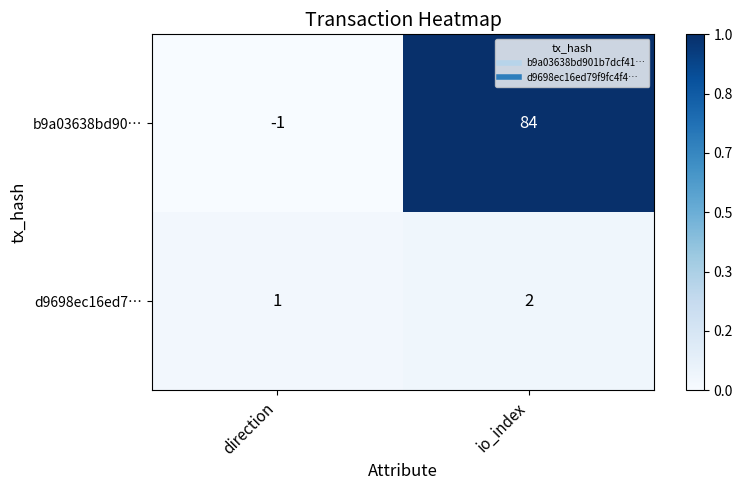

What is the difference between the maximum and minimum values in the b9a03638bd90… series?

85